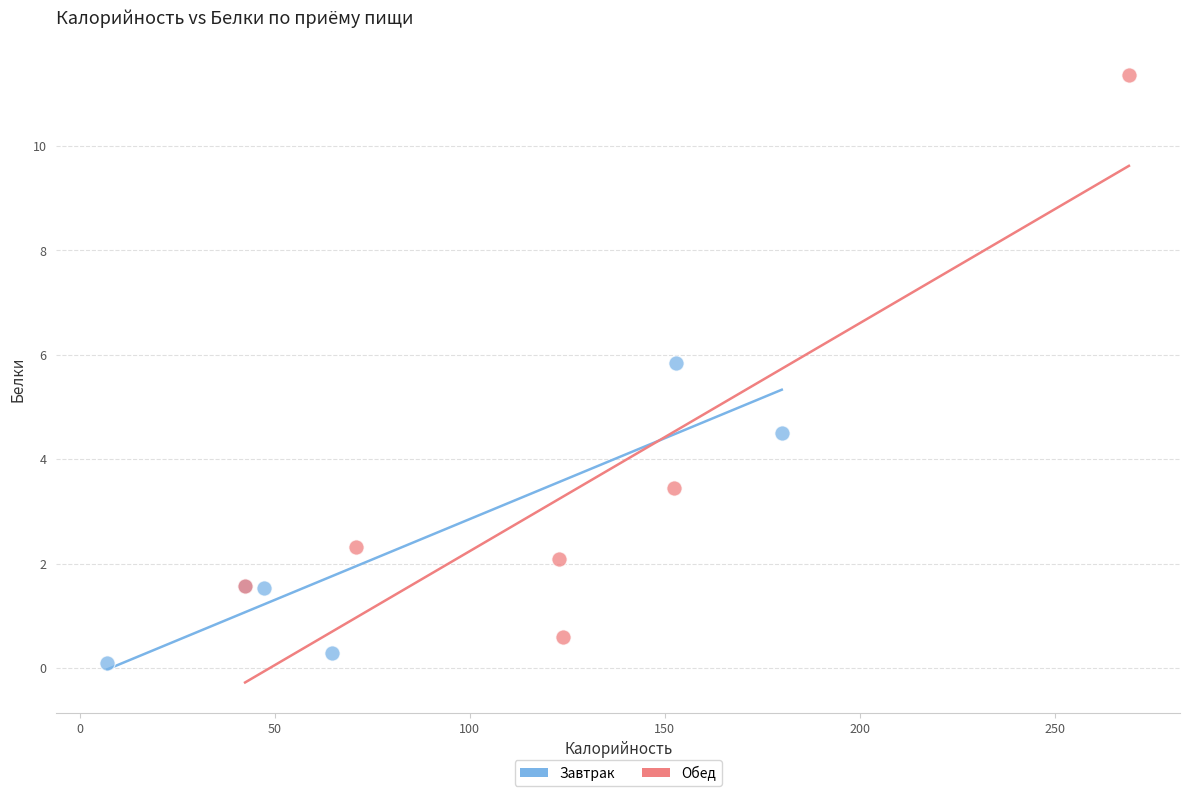

What are all the series names shown in the legend?

Завтрак, Обед